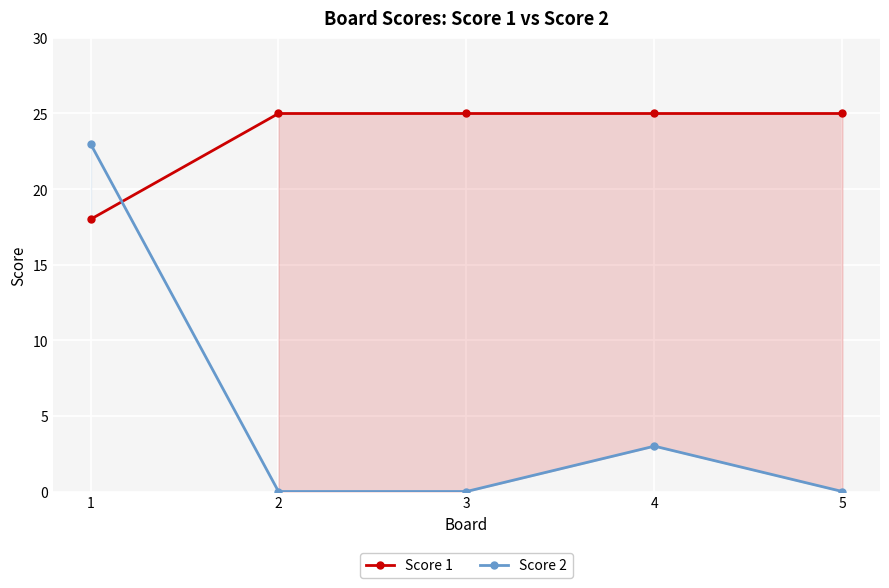

Between which two adjacent categories do Score 1 and Score 2 first intersect?

1 and 2